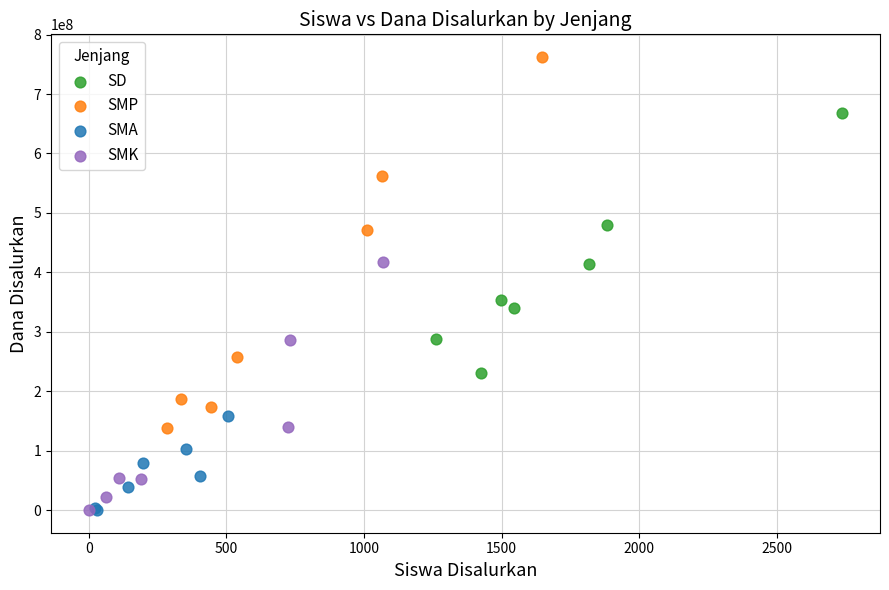

Which series has the largest Y range (max minus min)?

SMP